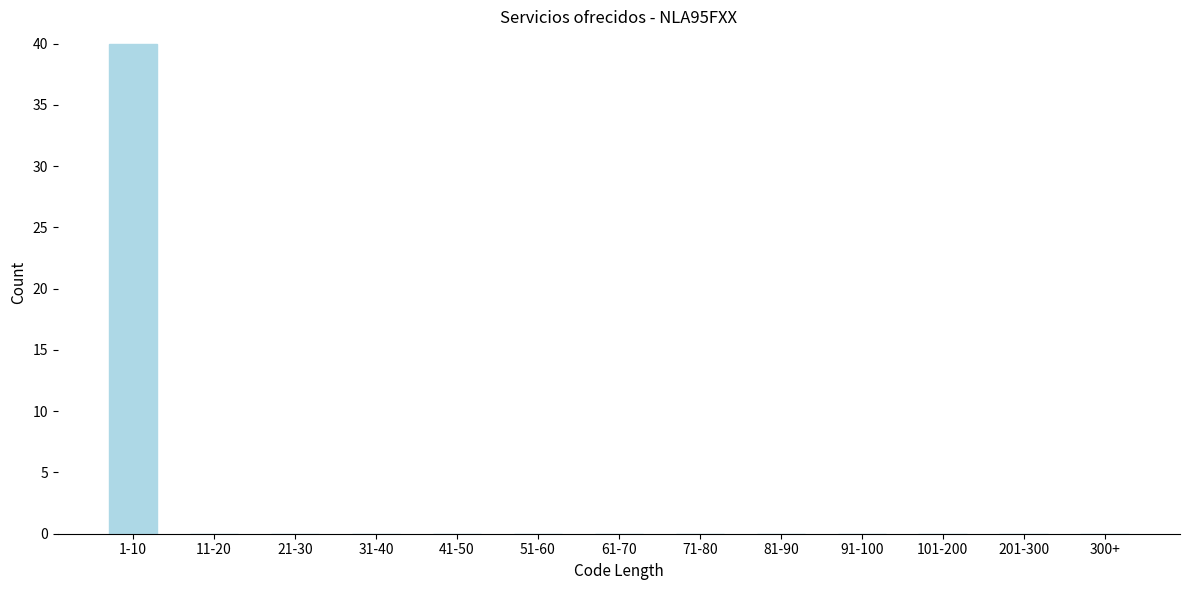

Reading left to right, transcribe all the data shown in this chart.

1-10=40	11-20=0	21-30=0	31-40=0	41-50=0	51-60=0	61-70=0	71-80=0	81-90=0	91-100=0	101-200=0	201-300=0	300+=0